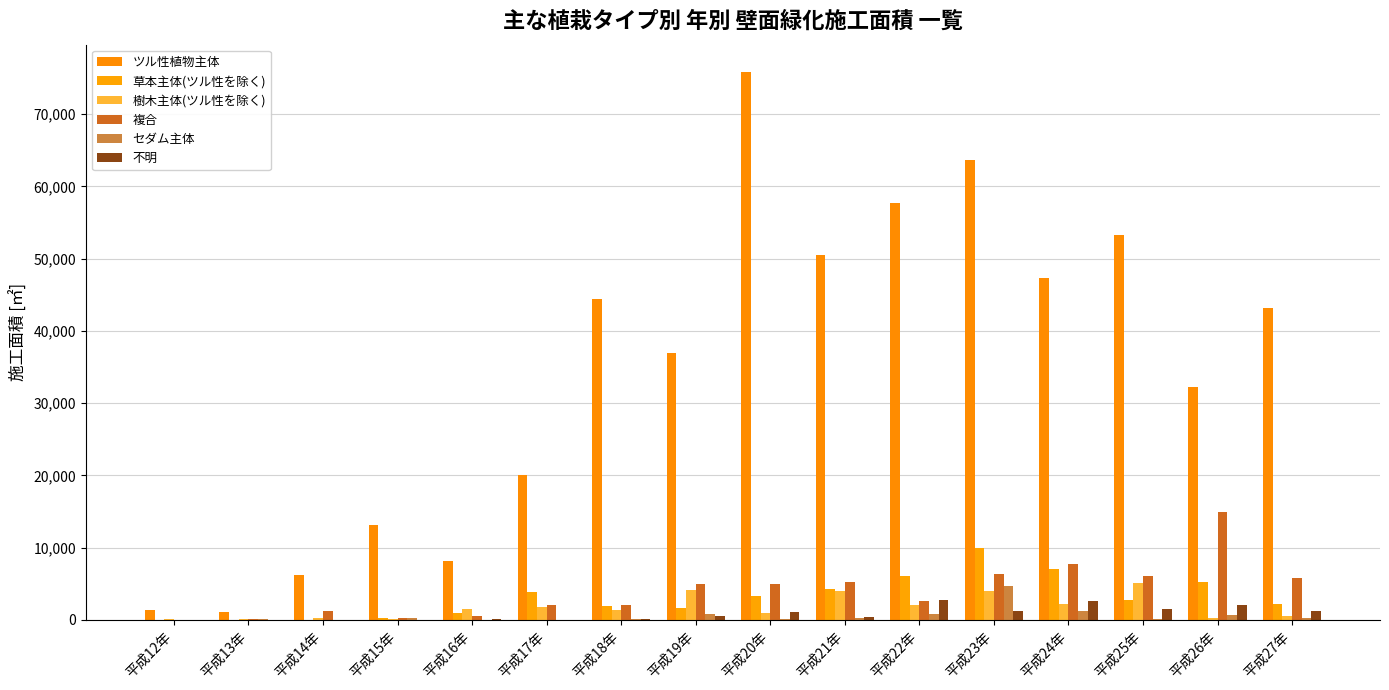

Which category has the highest value across all series?

平成20年